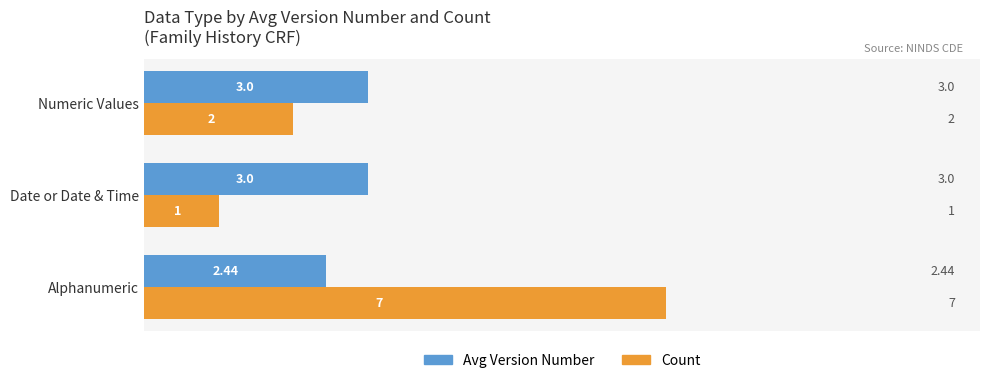

What is the difference between the second highest and minimum values in the Count series?

1.0